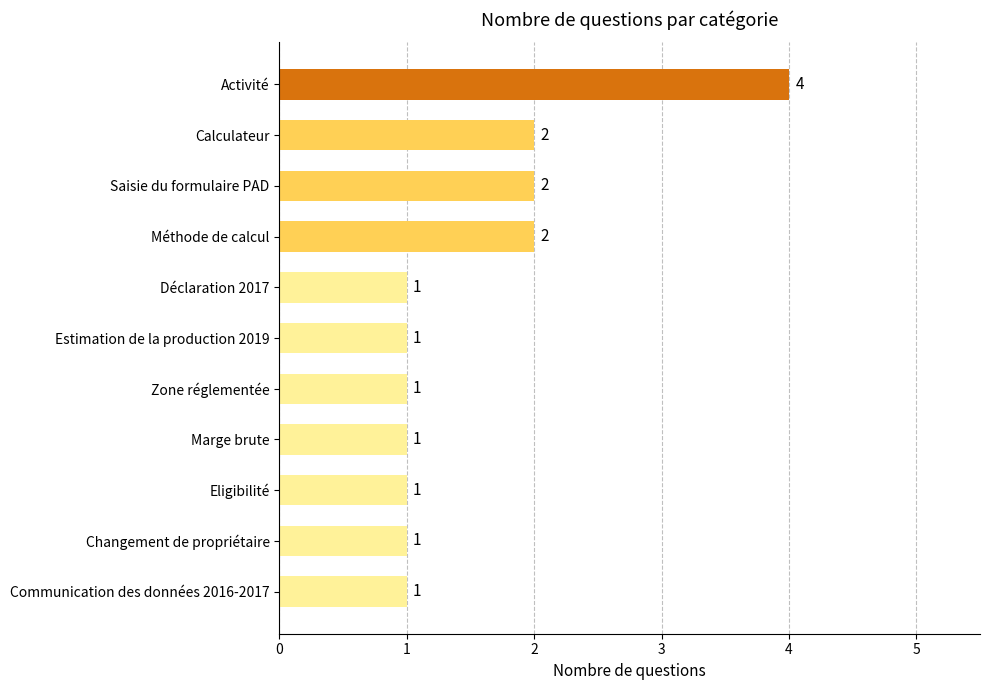

How many values are between 1 and 2?

10